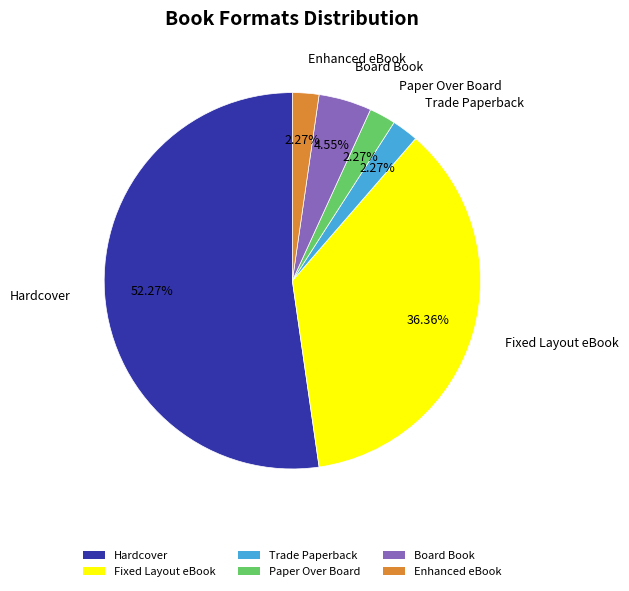

Combined, do Paper Over Board and Enhanced eBook account for over 50%?

No